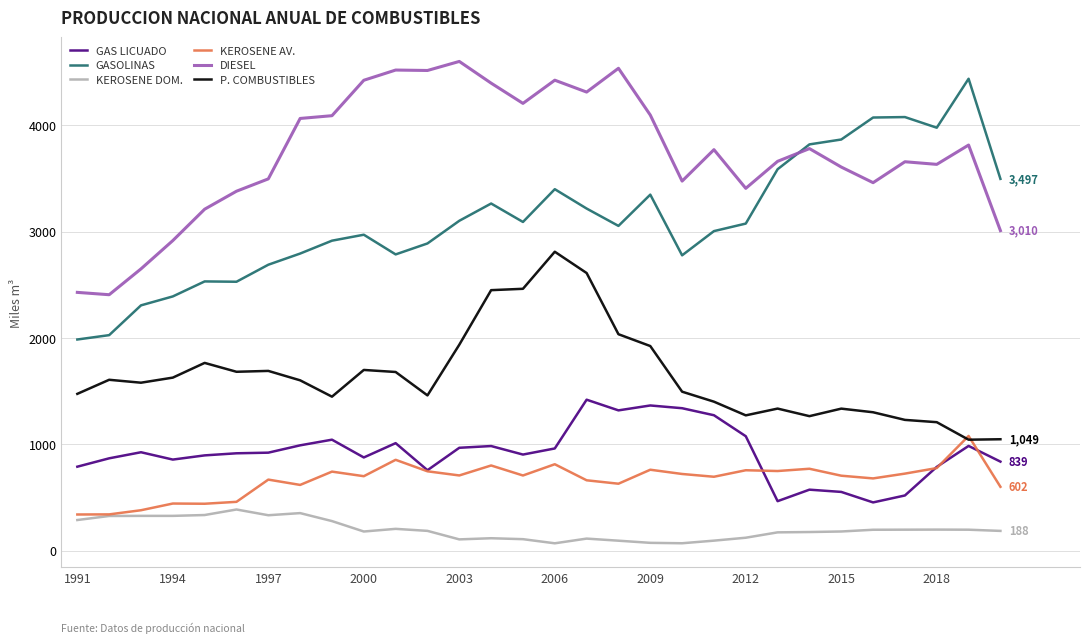

Which series has the widest spread of values?

GASOLINAS